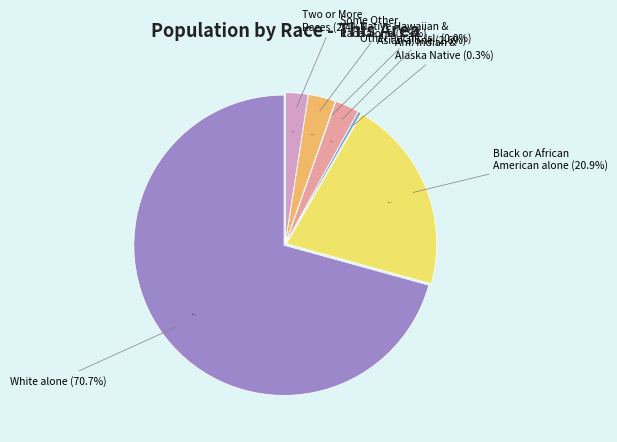

What is the smallest slice in the pie chart?

Native Hawaiian and Other Pacific Islander